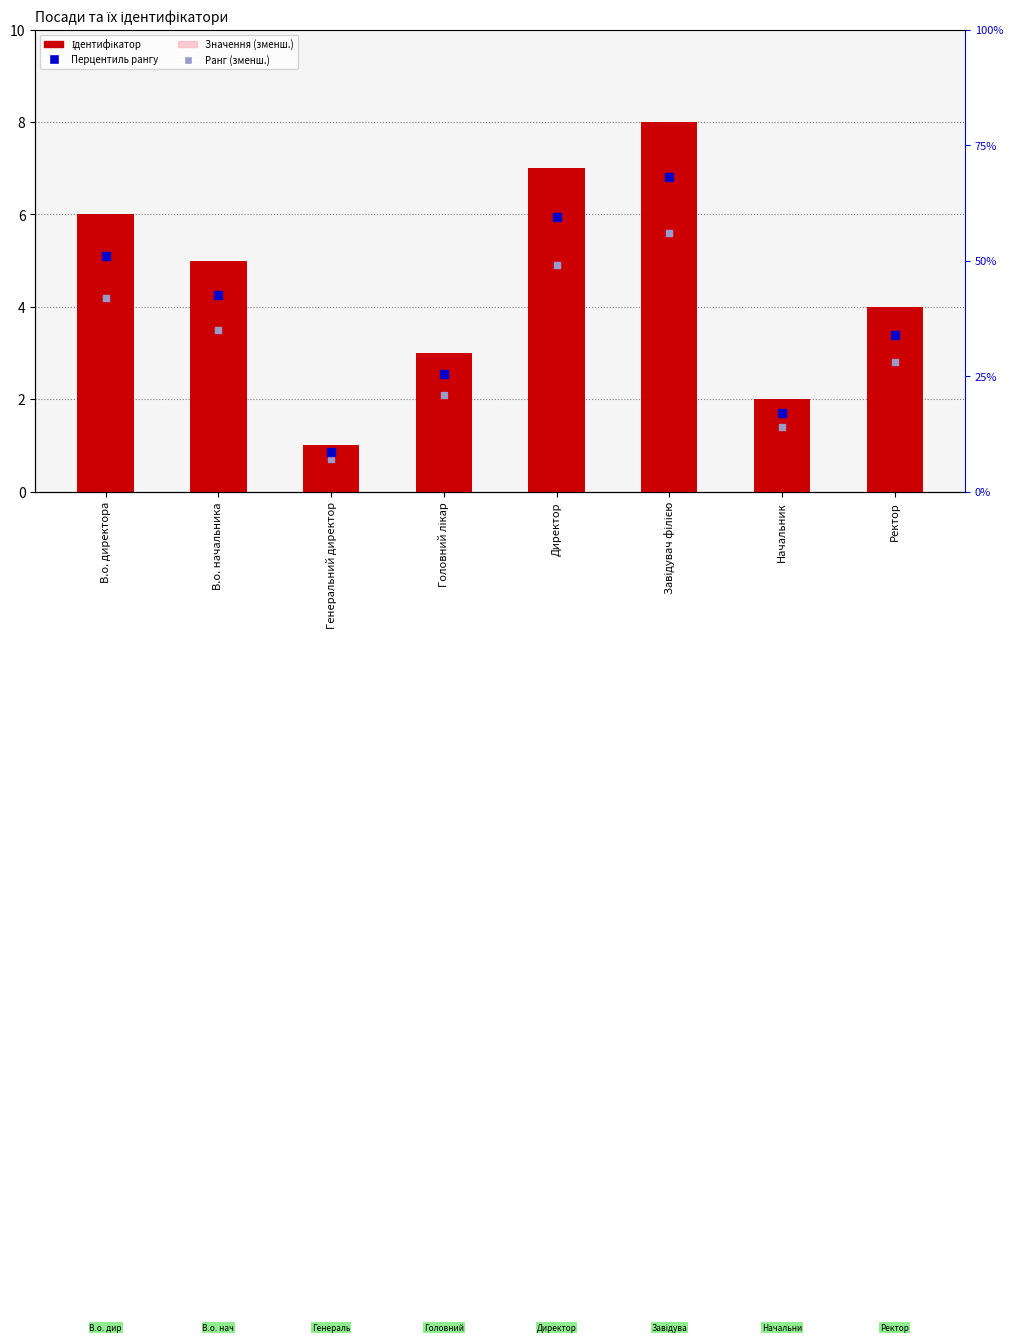

Which series has the largest total across all categories?

Ідентифікатор